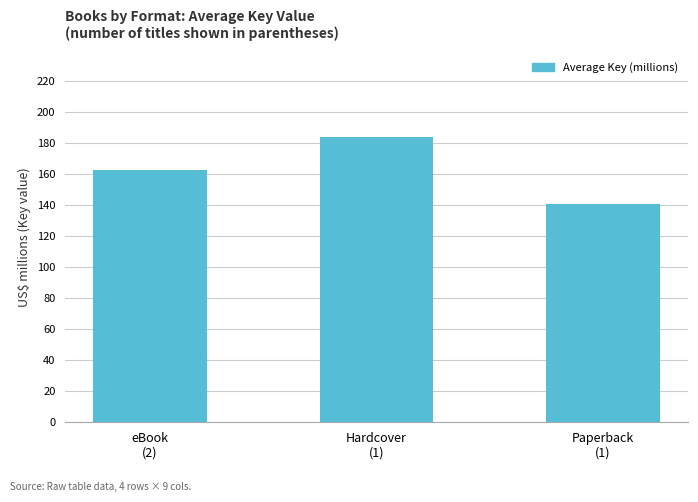

What is the difference between the values at Hardcover
(1) and Paperback
(1)?

42.8